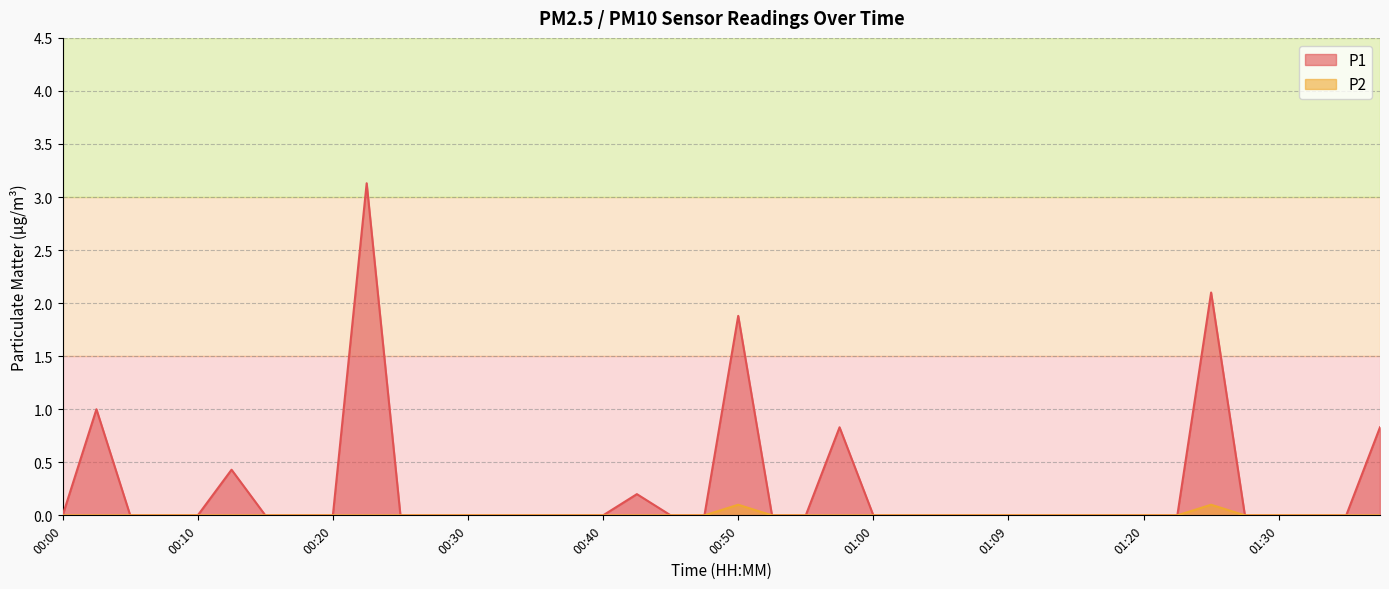

The value of P2 at 01:20 is 0.0. True or false?

True